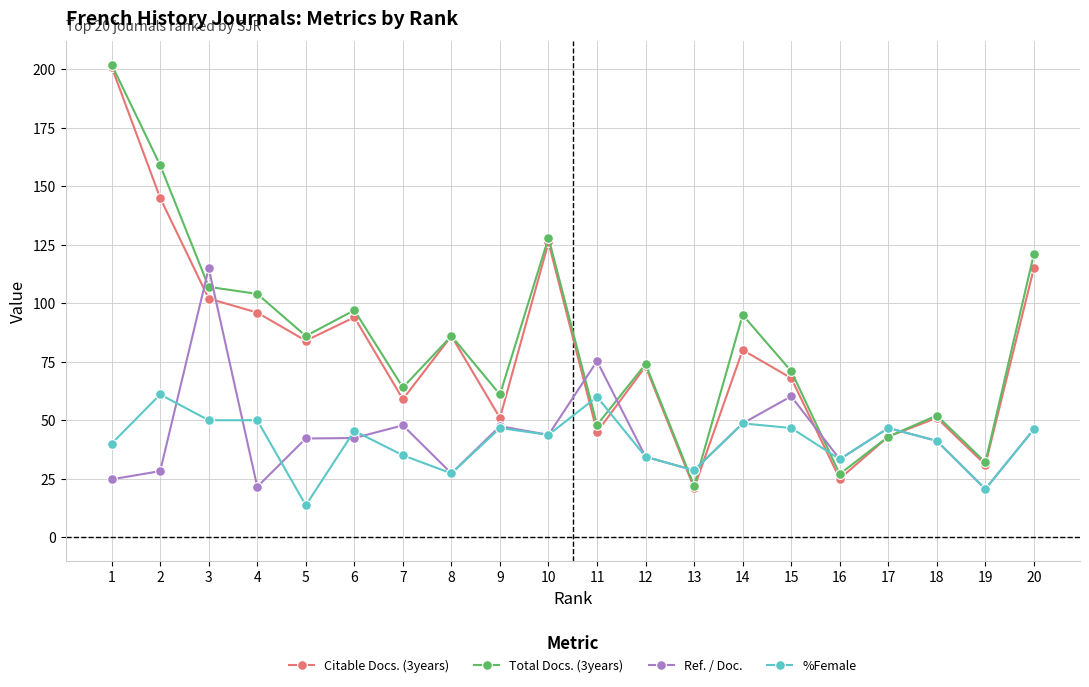

The value of Ref. / Doc. at 16 is 15.1. True or false?

False